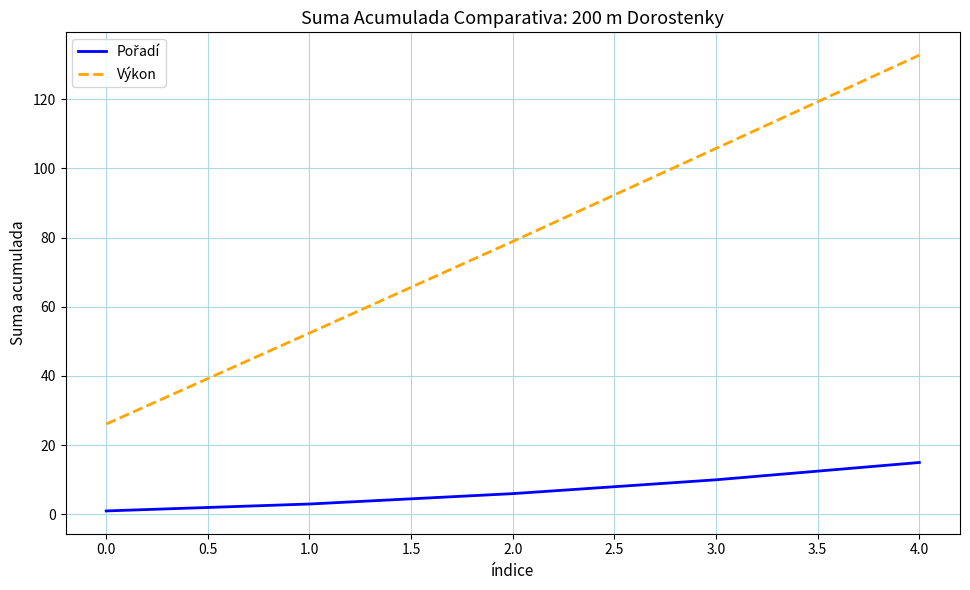

Which series has the largest range (max minus min)?

Výkon